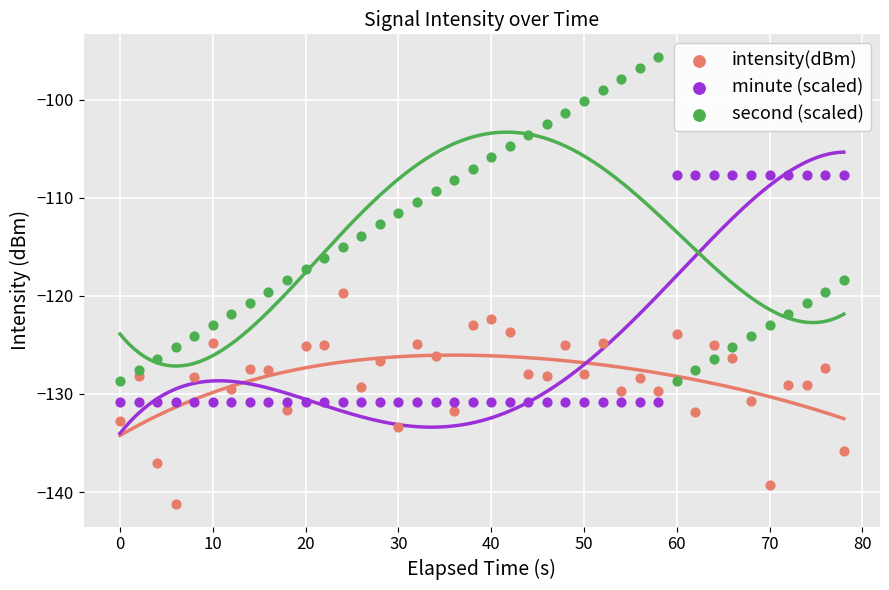

Across all data points, what is the range of X values (max minus min)?

78.0